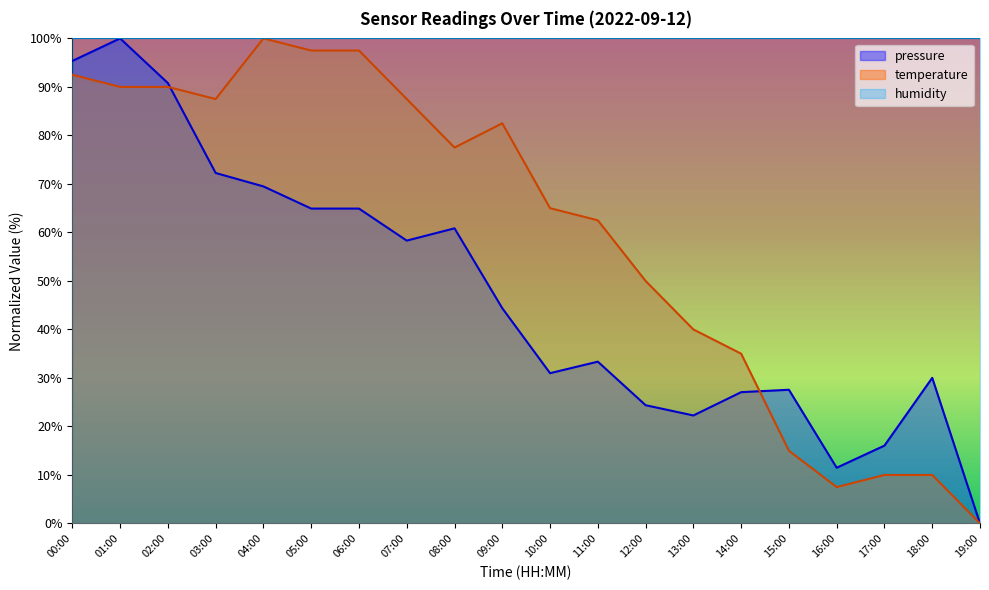

Which series has the largest total across all categories?

humidity